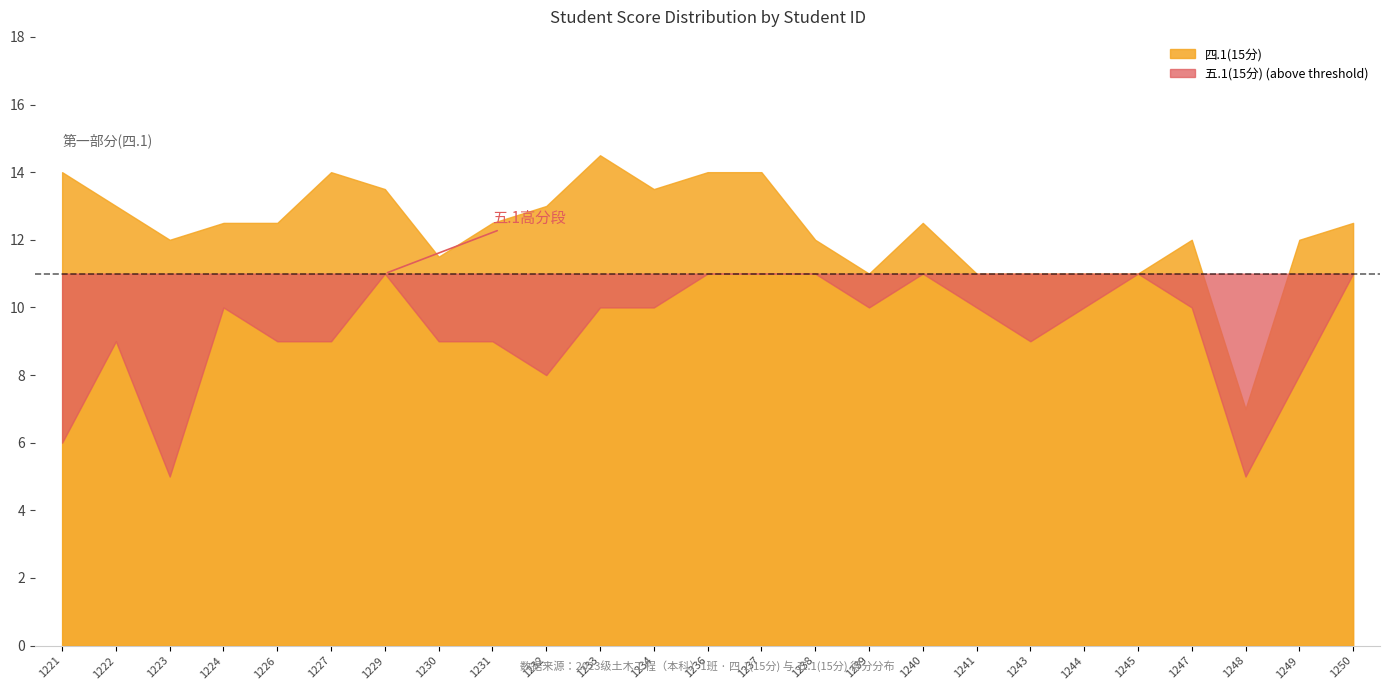

How many data points does each series have?

25